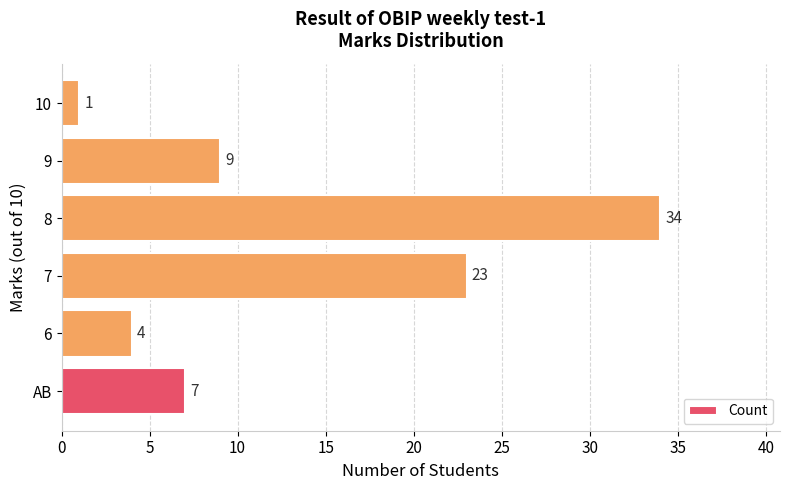

What is the approximate value at AB, to the nearest 10?

10